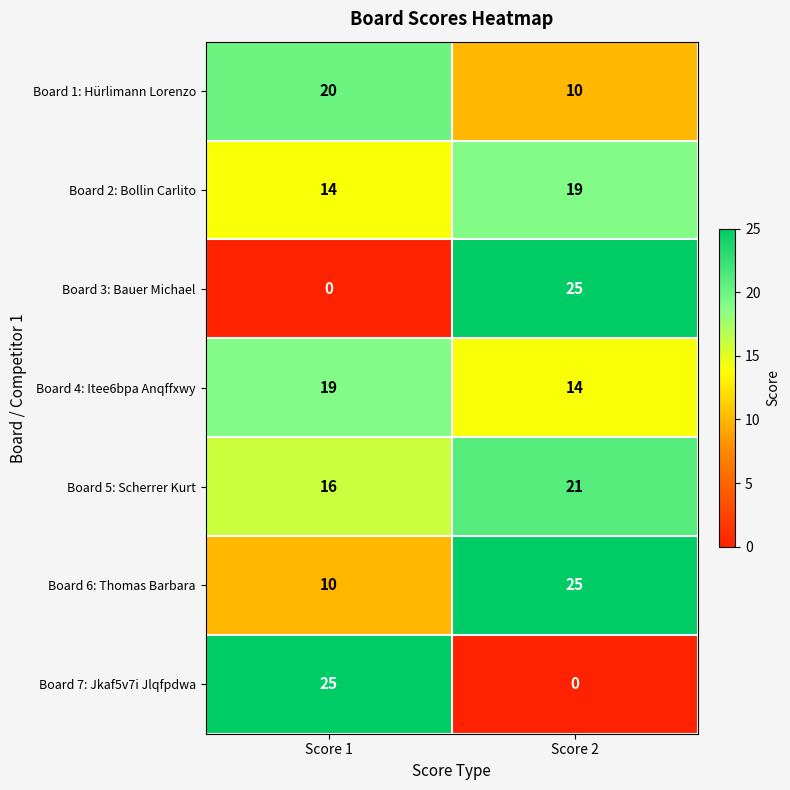

What is the spread (max minus min) of values at Score 2?

25